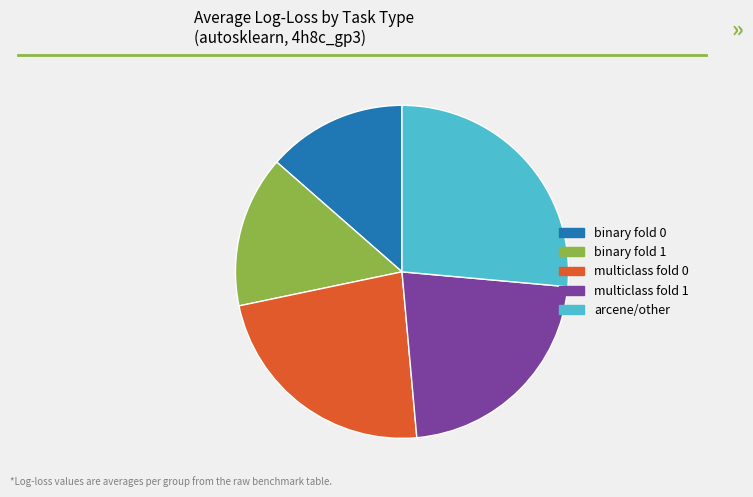

Count the number of slices in the pie.

5